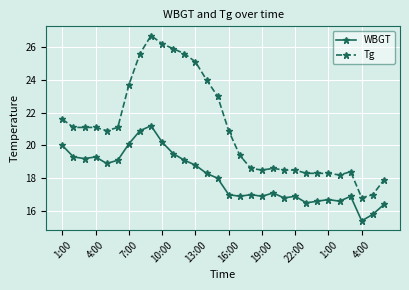

True or false: Tg has more than 1 points higher than both neighbors.

True